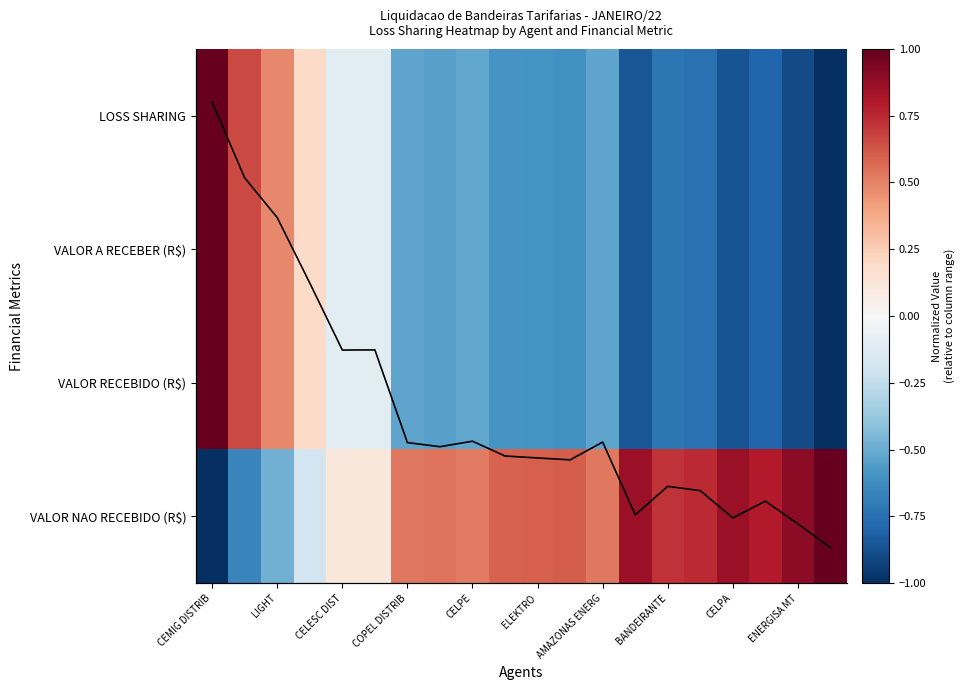

What is the total value across all series at AMAZONAS ENERG?

-0.3